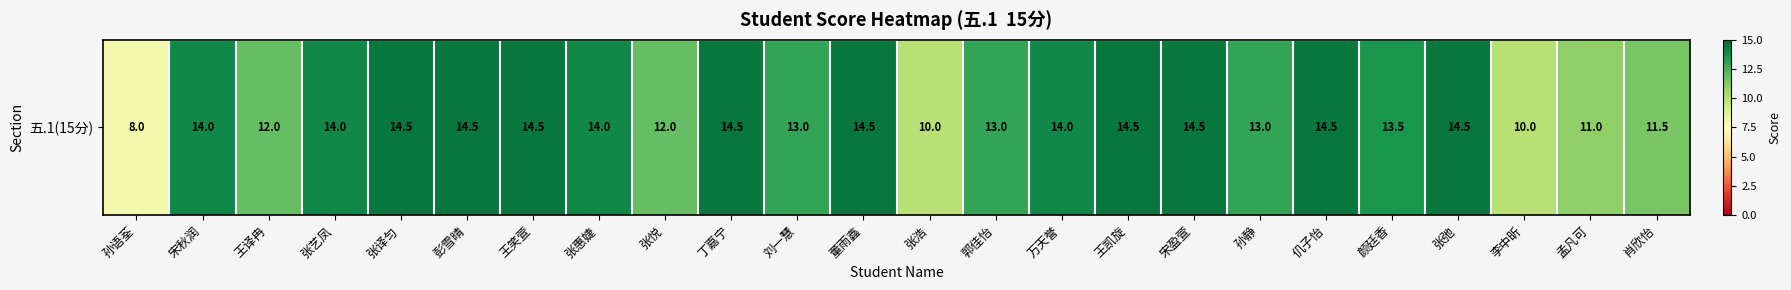

How many values are below 14?

11